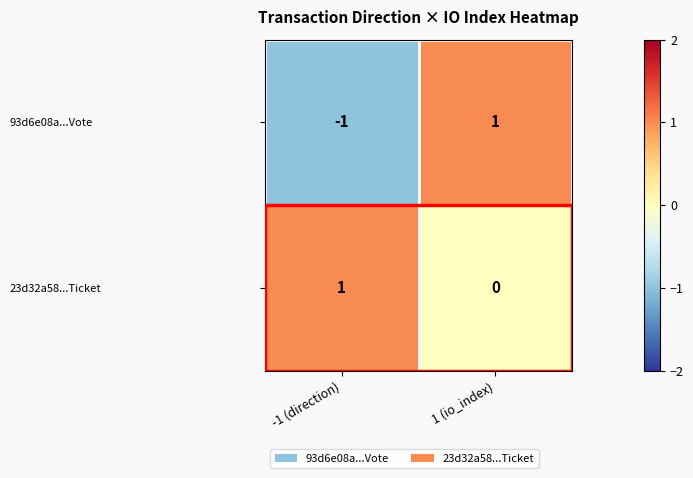

Is it true that 93d6e08a...Vote equals 2 at 1 (io_index)?

False